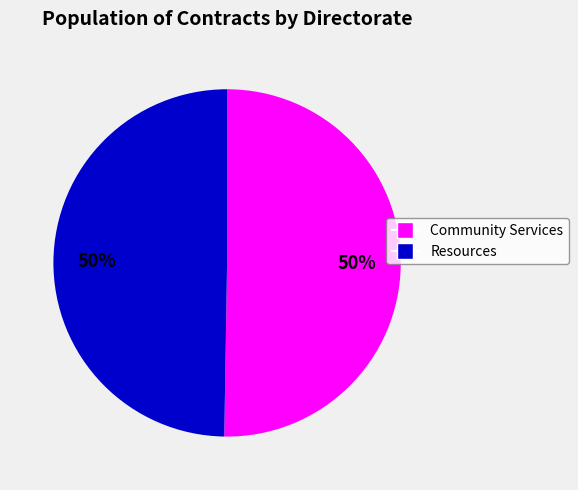

To the nearest percent, what is the average slice percentage?

50%